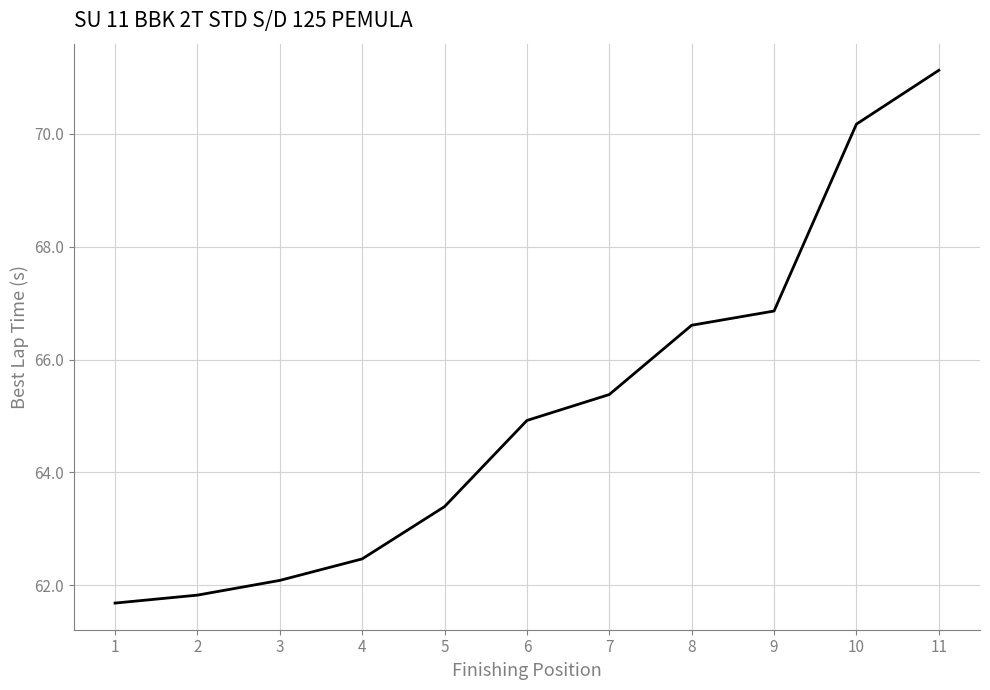

Which category has the lowest value across all series?

1